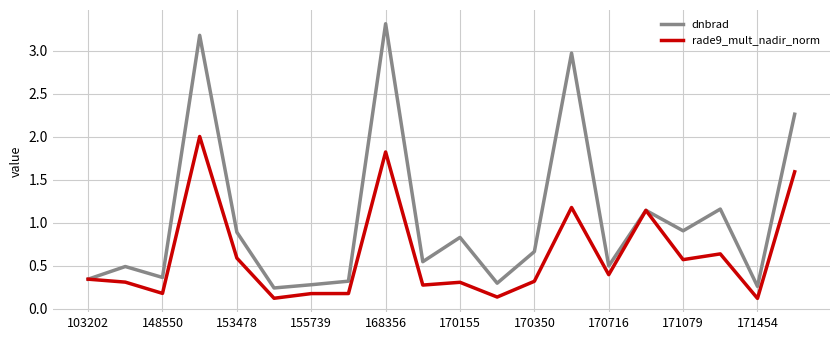

True or false: dnbrad has more than 0 points higher than both neighbors.

True